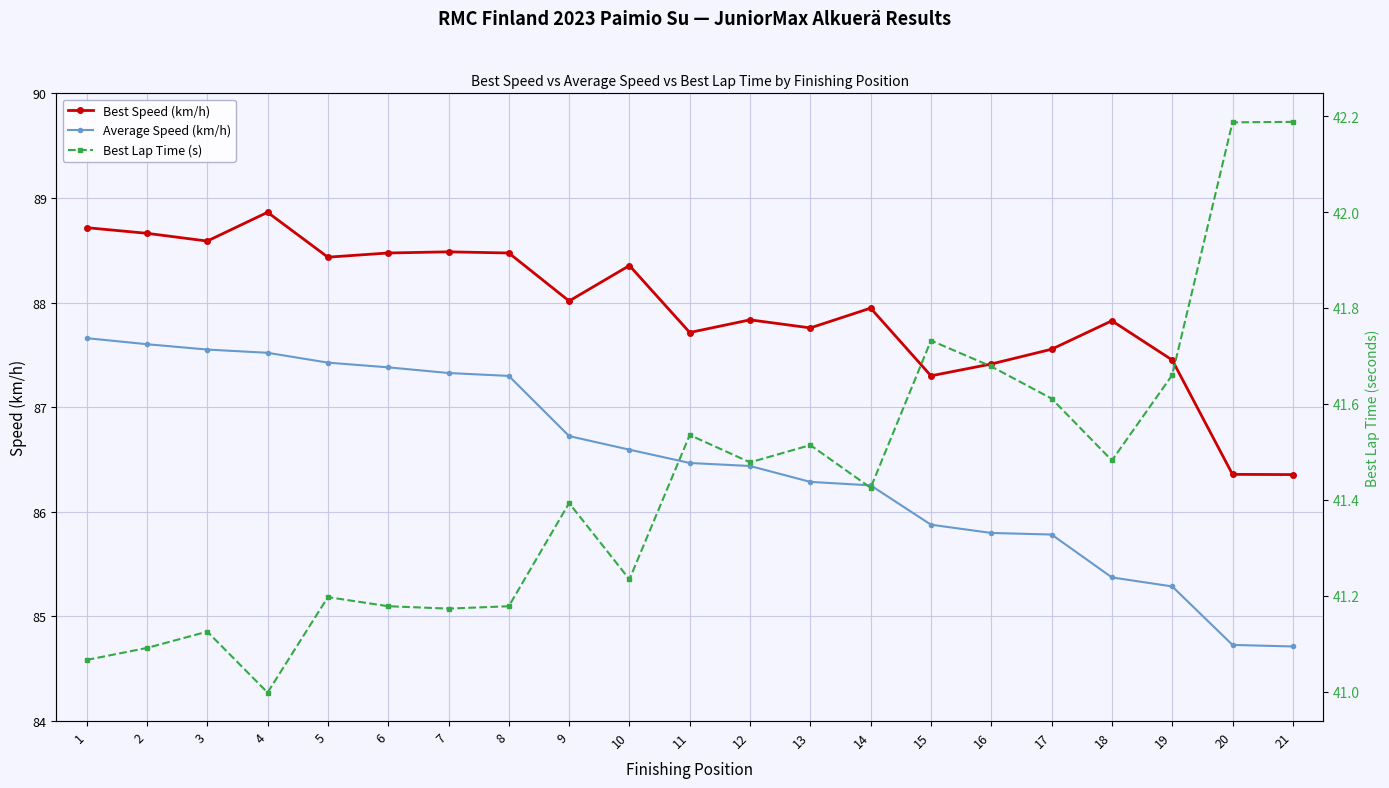

At how many categories does at least one series exceed 45?

21